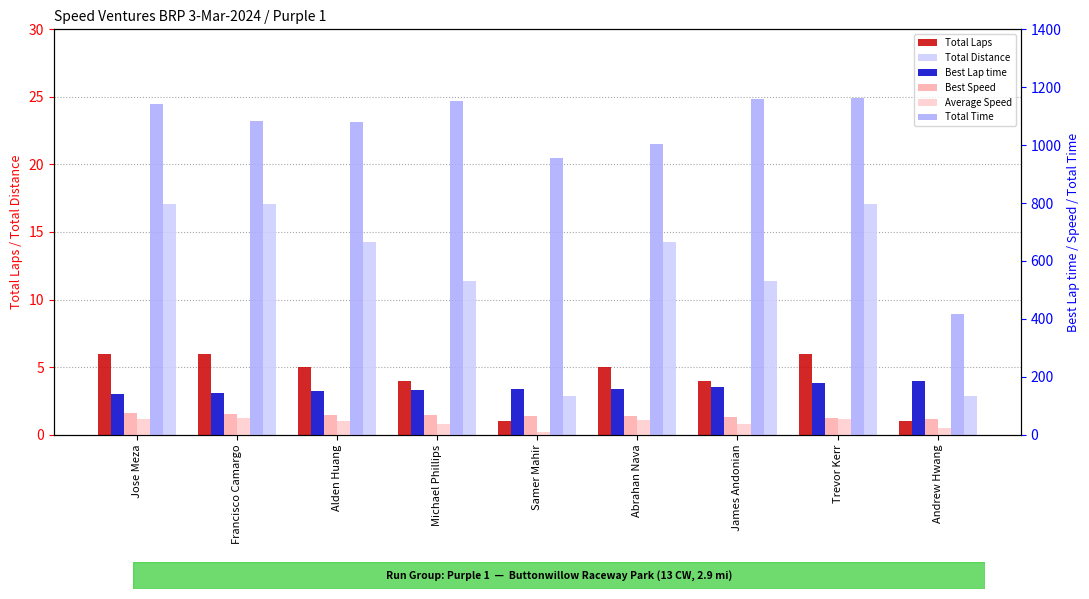

Rank the series by their maximum value, from highest to lowest.

Total Time, Best Lap time, Best Speed, Average Speed, Total Distance, Total Laps